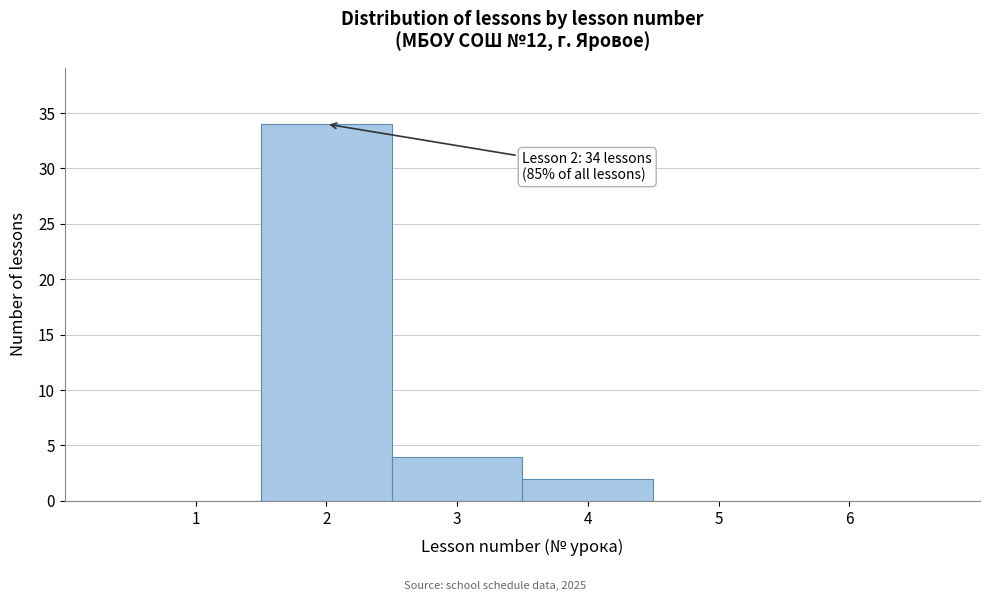

Over which range of the x-axis is the bar tallest?

1.5 to 2.5